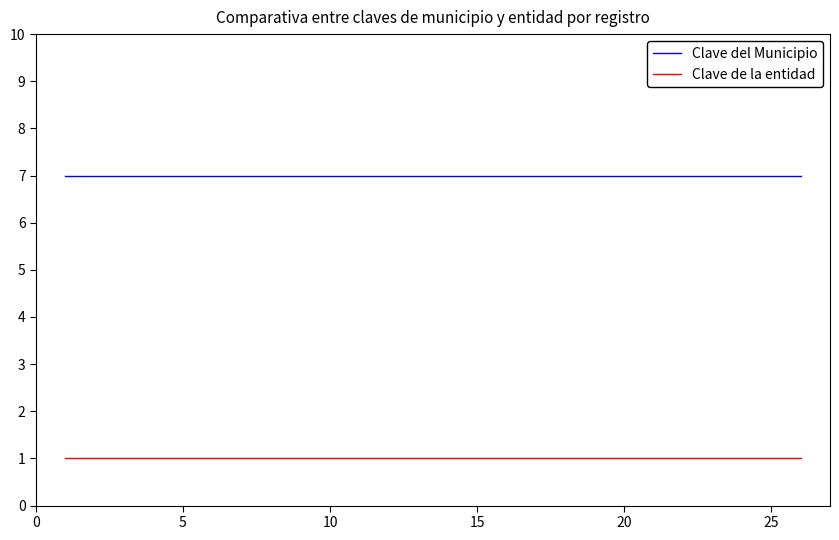

Which series has the largest total across all categories?

Clave del Municipio